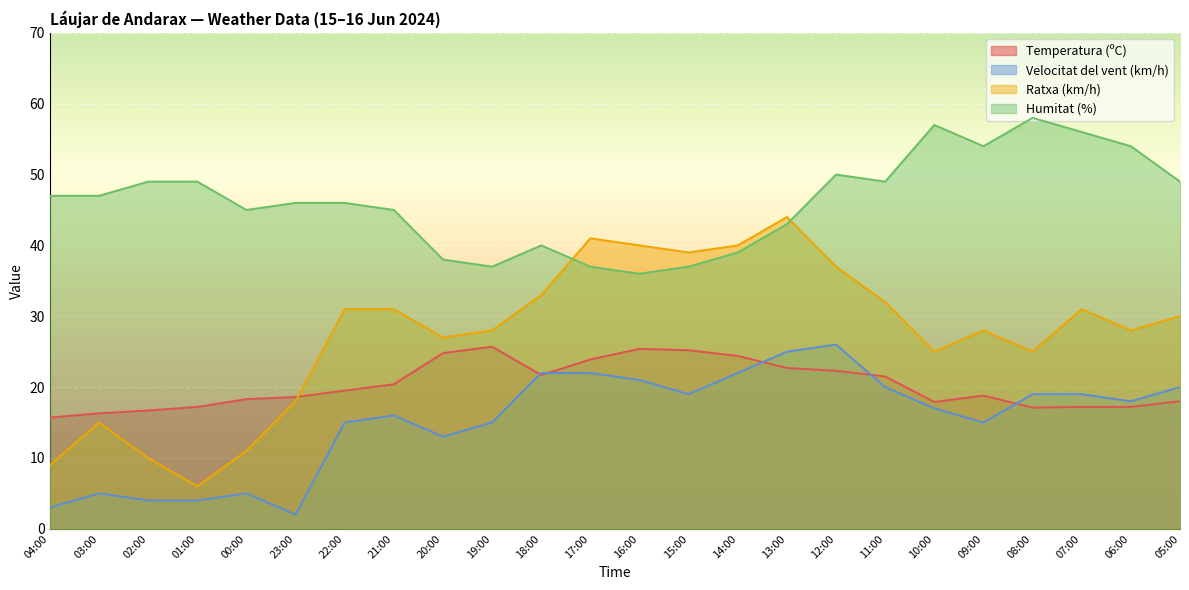

What is the minimum value for Velocitat del vent (km/h)?

2.0